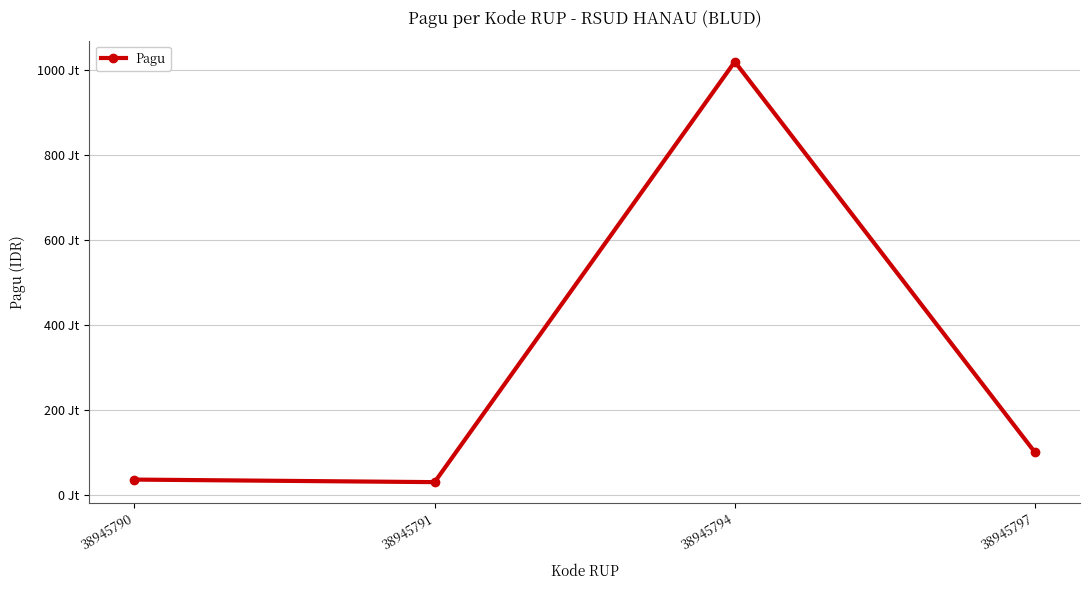

Does the chart have visible grid lines?

Yes